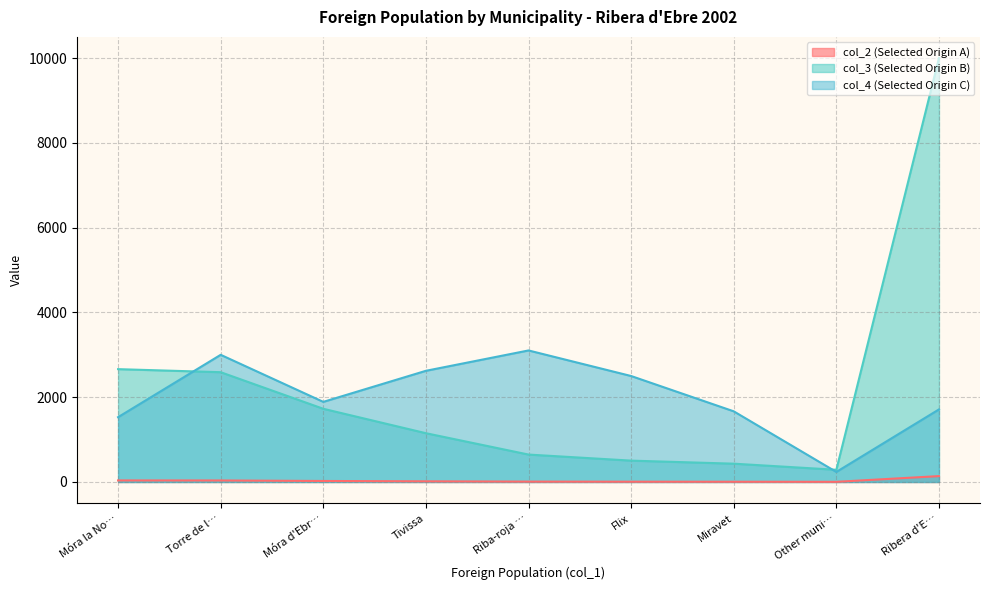

Reading left to right, what are all the values shown in this chart?

col_2: 37	36	24	16	9	7	6	4	139
col_3: 2662	2590	1727	1151	647	504	432	288	10000
col_4: 1529	3000	1890	2623	3103	2500	1667	237	1712